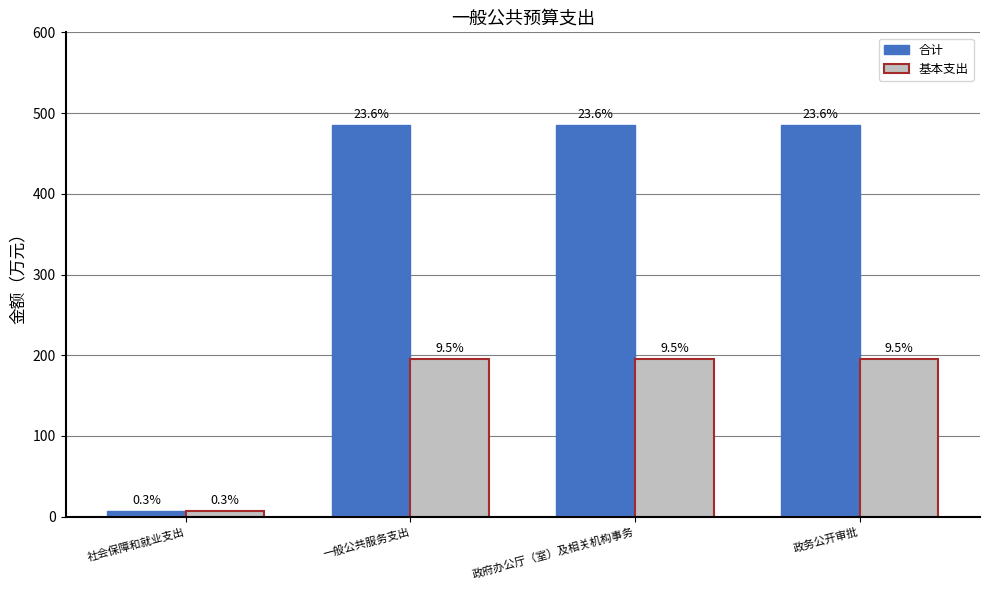

What are all the series names shown in the legend?

合计, 基本支出